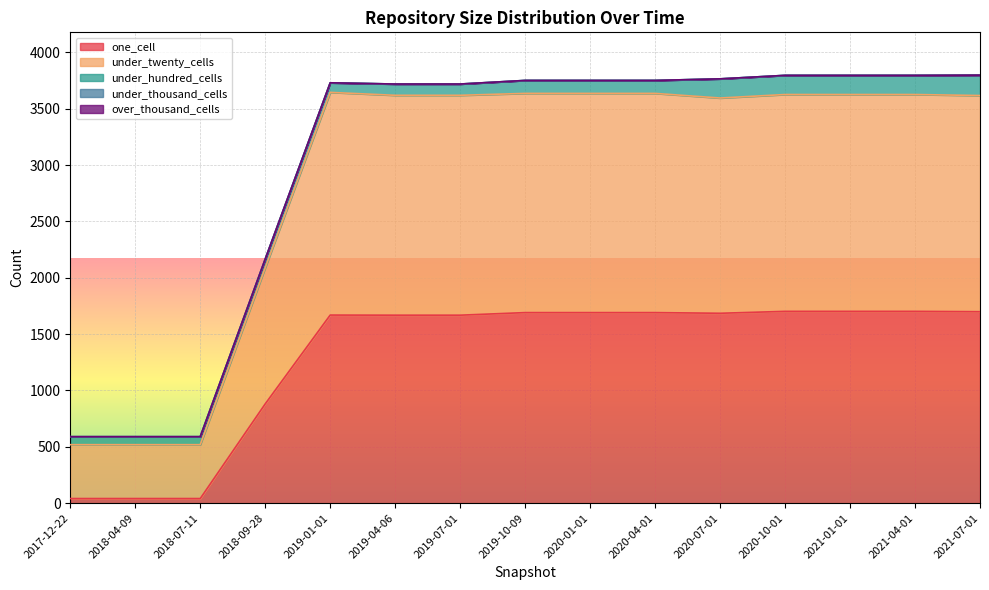

Which has a higher value, 2018-07-11 or 2021-07-01?

2021-07-01